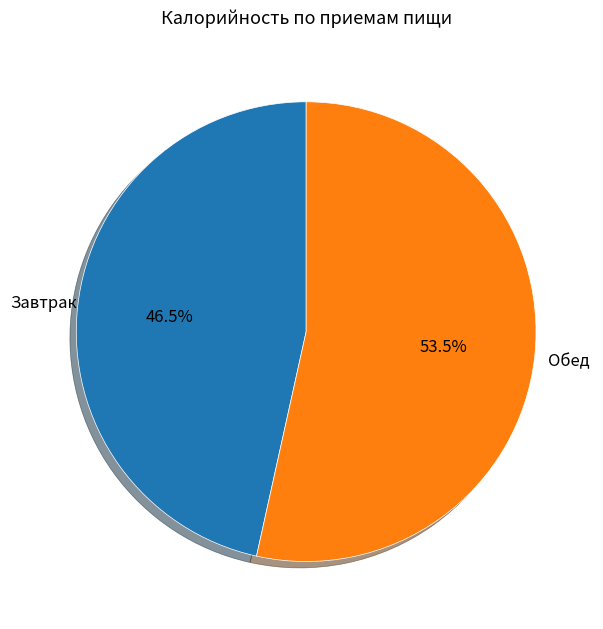

Which slice represents more than half of the pie?

Обед